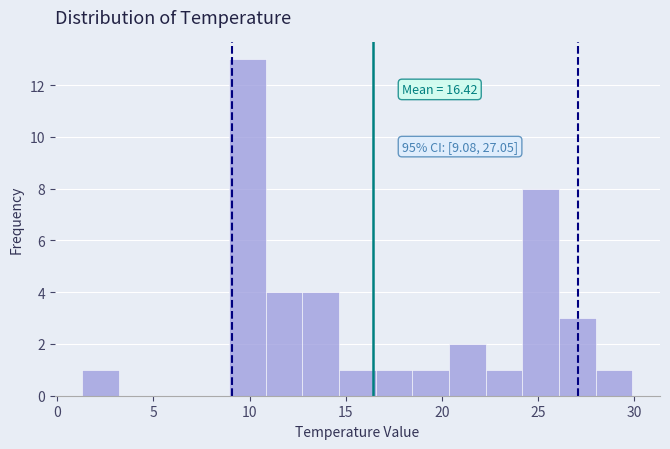

Around what value on the x-axis is the tallest bar? Give the approximate position of its centre, as read against the axis.

10.0